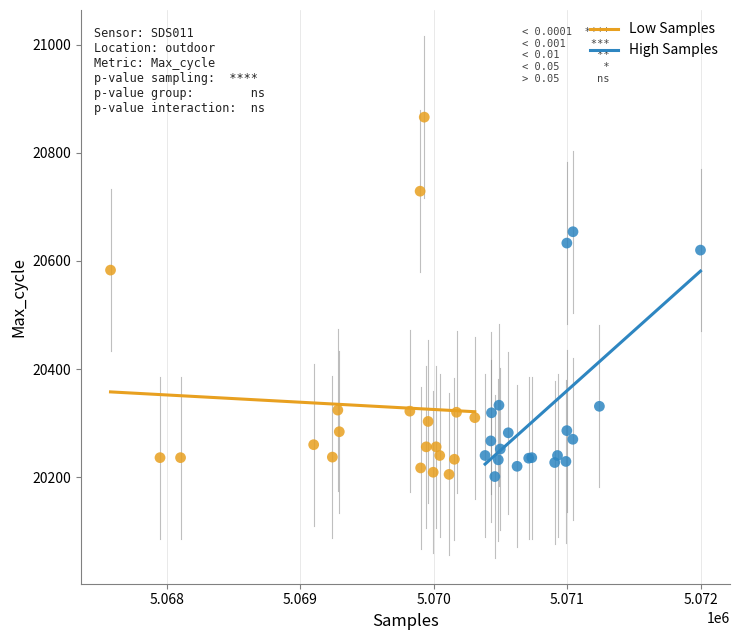

Which series contains the highest Y value?

Low Samples